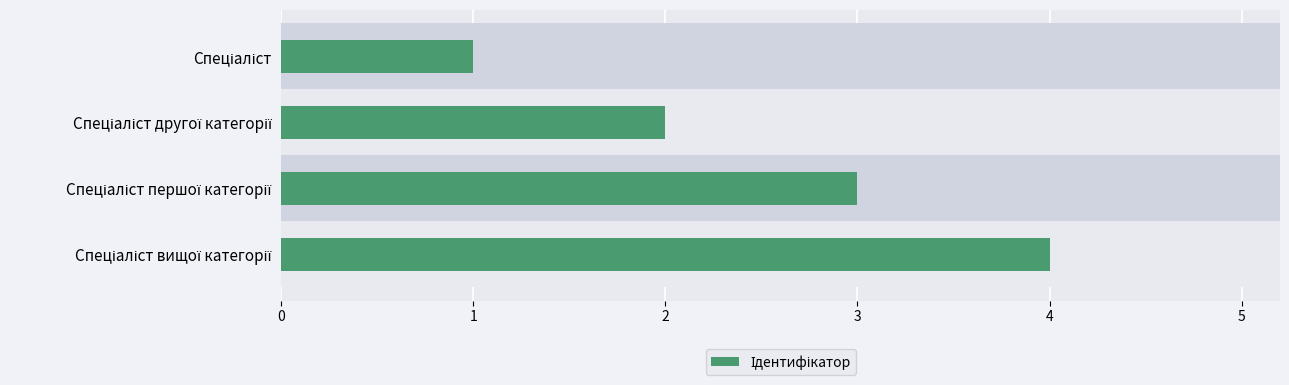

Does the chart contain stacked bars?

No